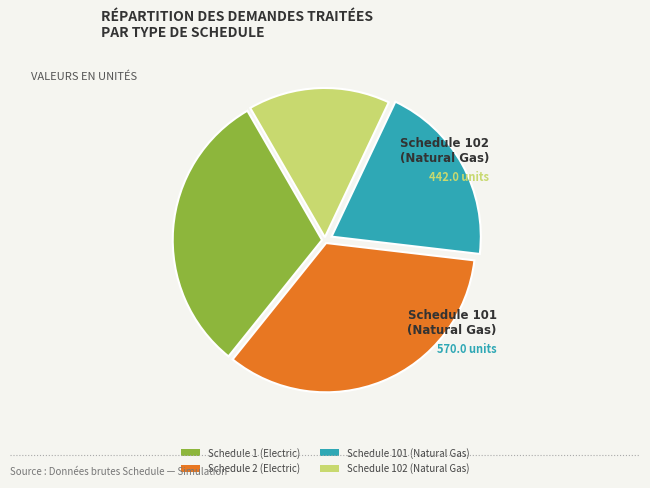

Which has a higher value, Schedule 102 (Natural Gas) or Schedule 2 (Electric)?

Schedule 2 (Electric)